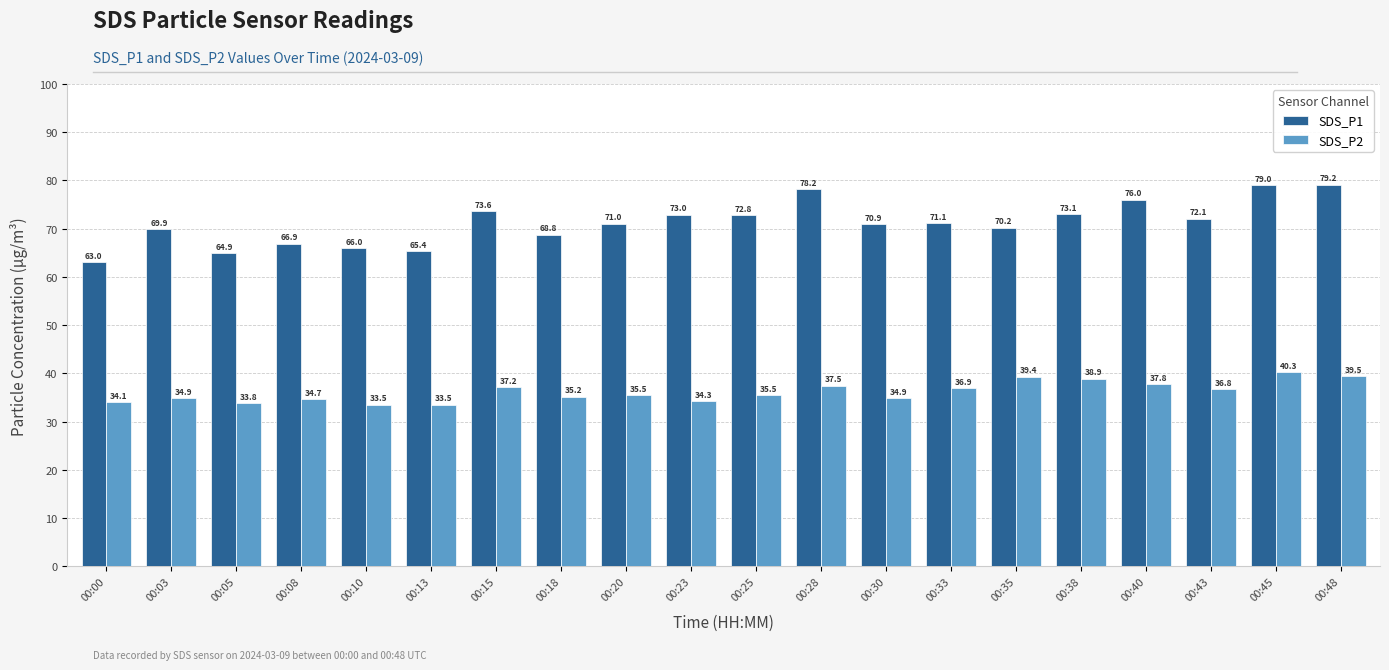

Between 00:28 and 00:33, which series saw the biggest shift?

SDS_P1